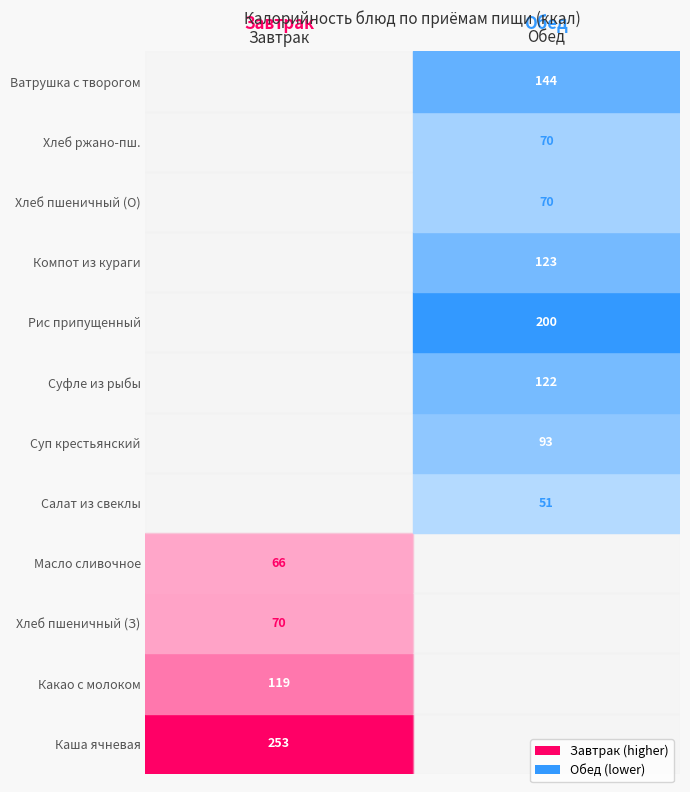

At how many categories does at least one series exceed 173?

2